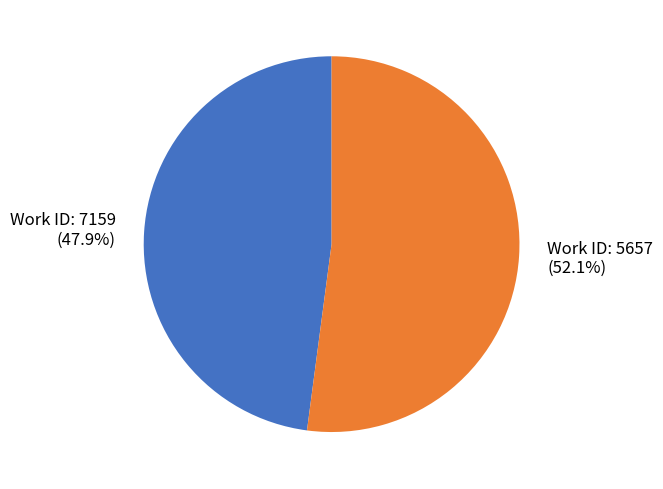

Does any single category account for the majority?

Yes